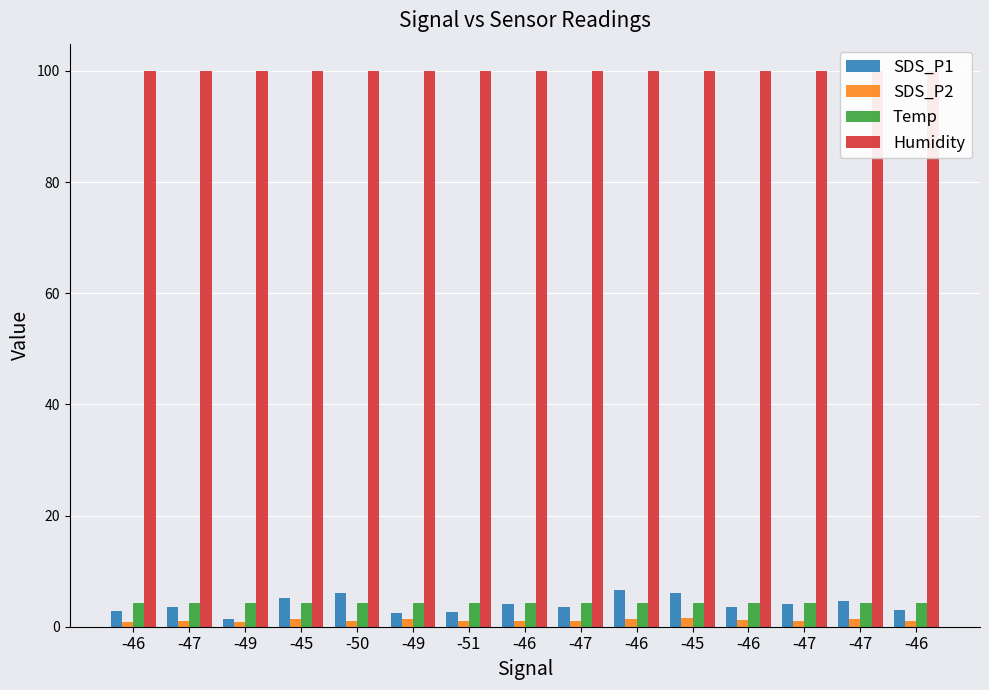

The SDS_P2 series shows 1.1 at -46. True or false?

True